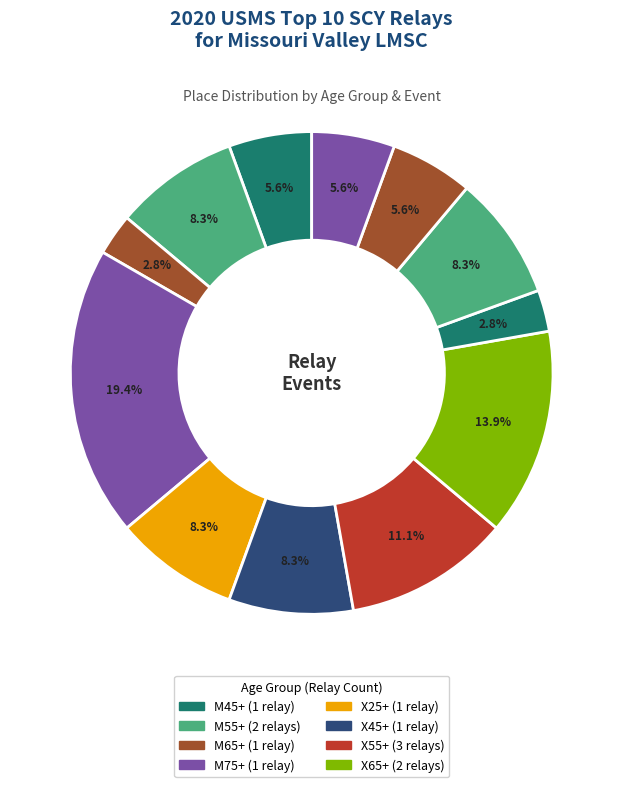

How many slices are in this pie chart?

12